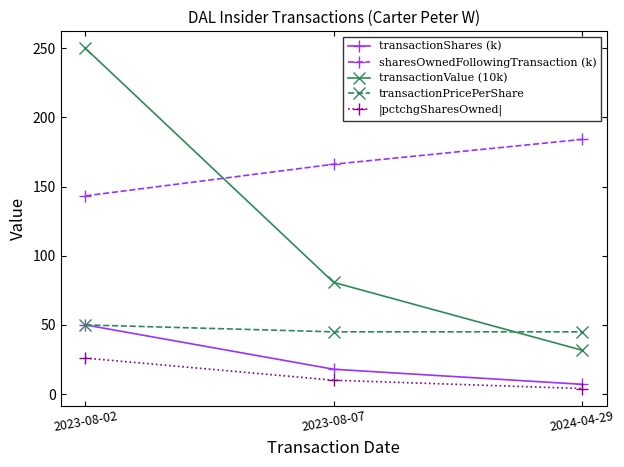

At which label does sharesOwnedFollowingTransaction (k) first exceed 166?

2023-08-07